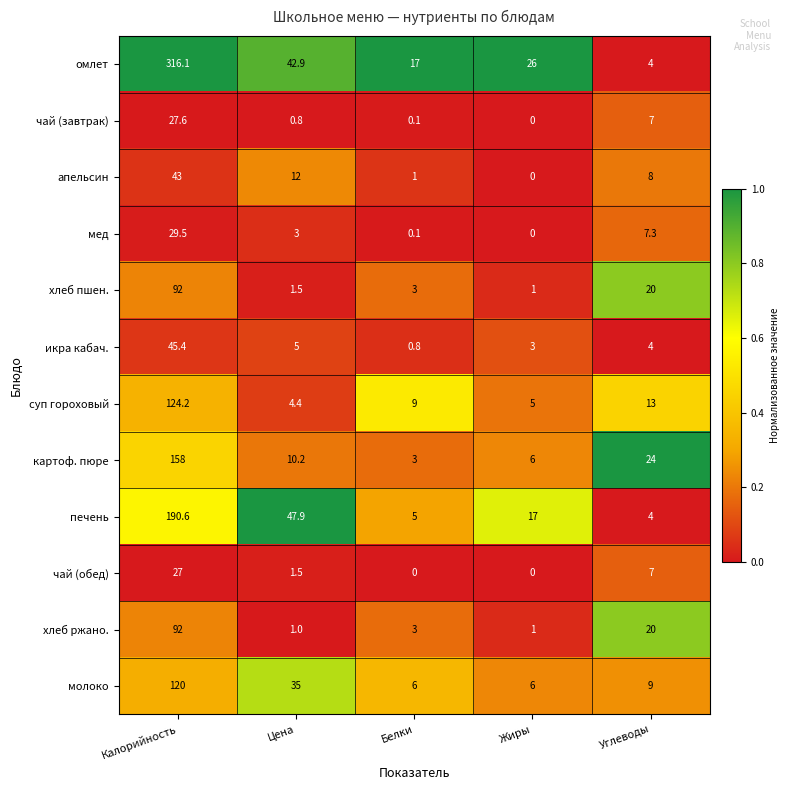

Between Калорийность and Цена, which series saw the biggest shift?

омлет